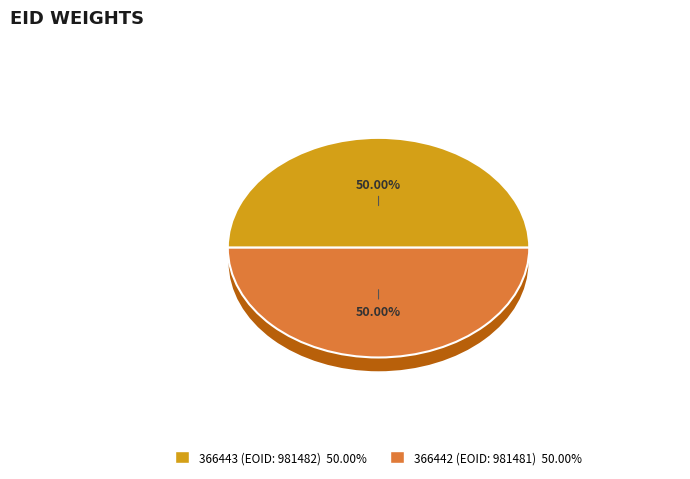

Count the number of slices in the pie.

2